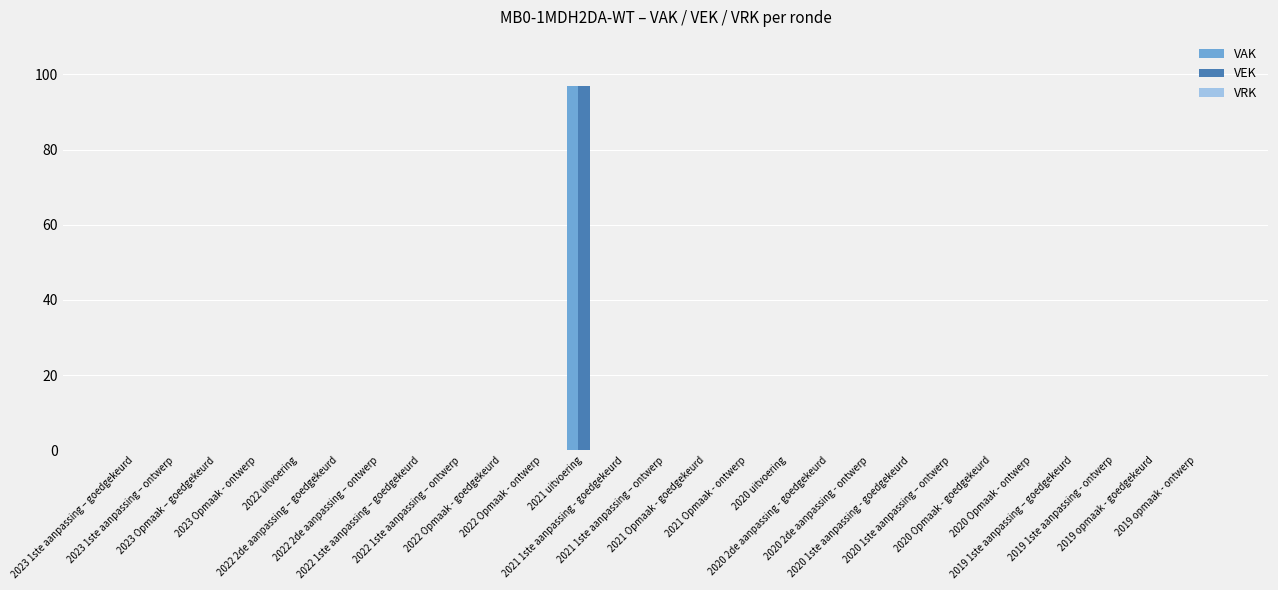

What is the sum of all VEK values?

97